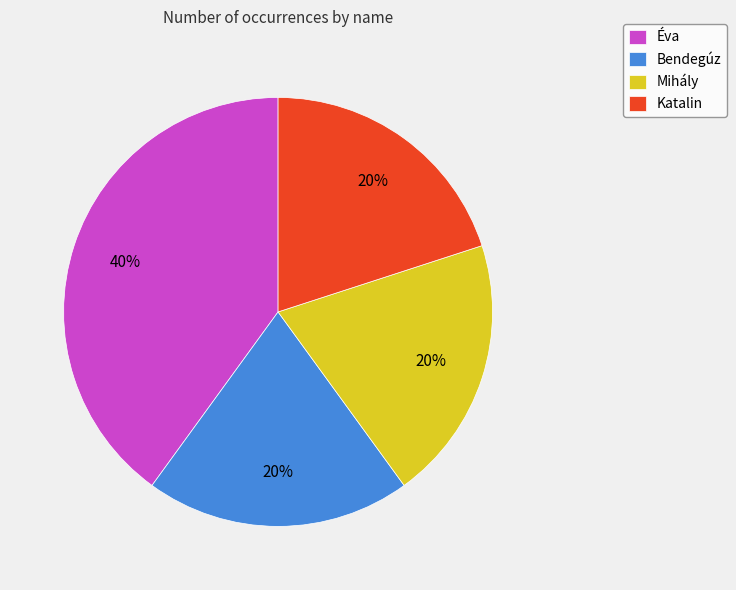

Which category has the biggest portion of the pie?

Éva